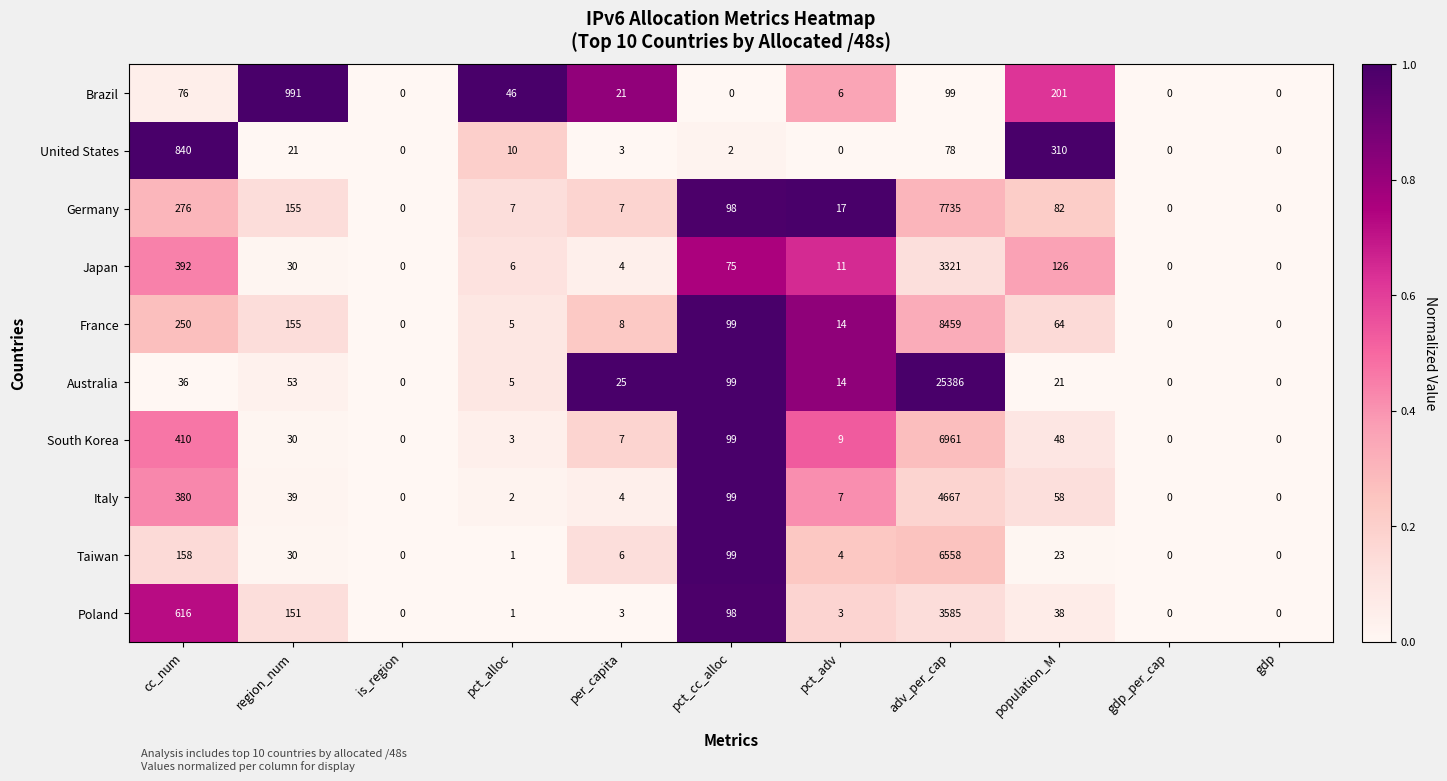

At which label does France reach its peak?

adv_per_cap